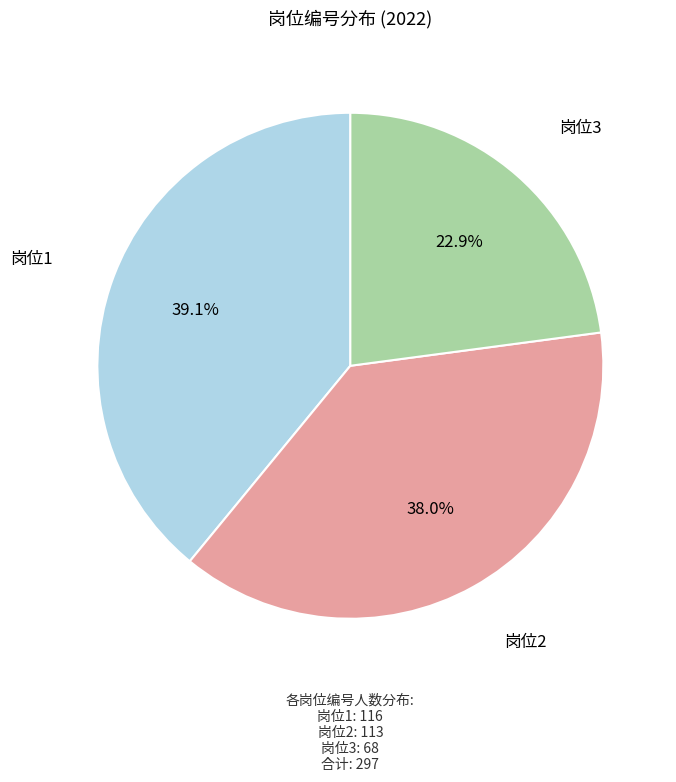

Does any single category account for the majority?

No